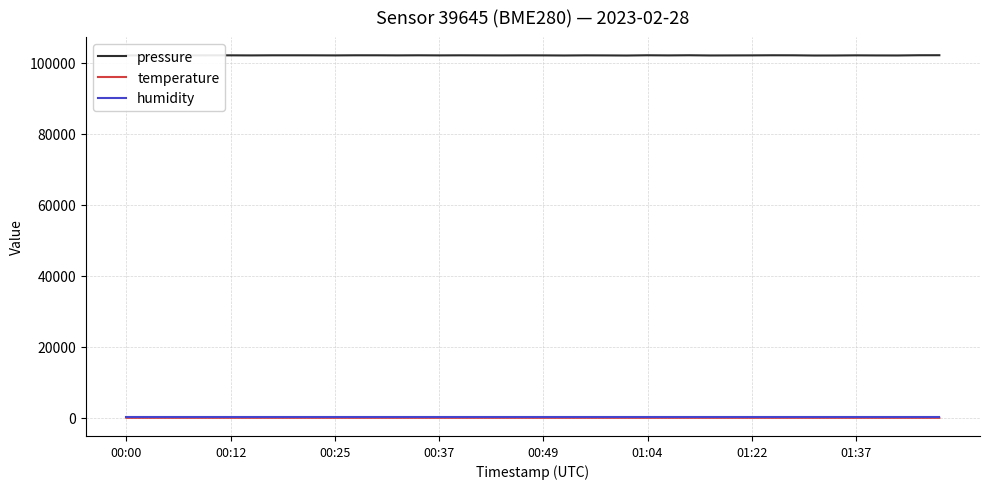

What is the minimum value for pressure?

102070.6